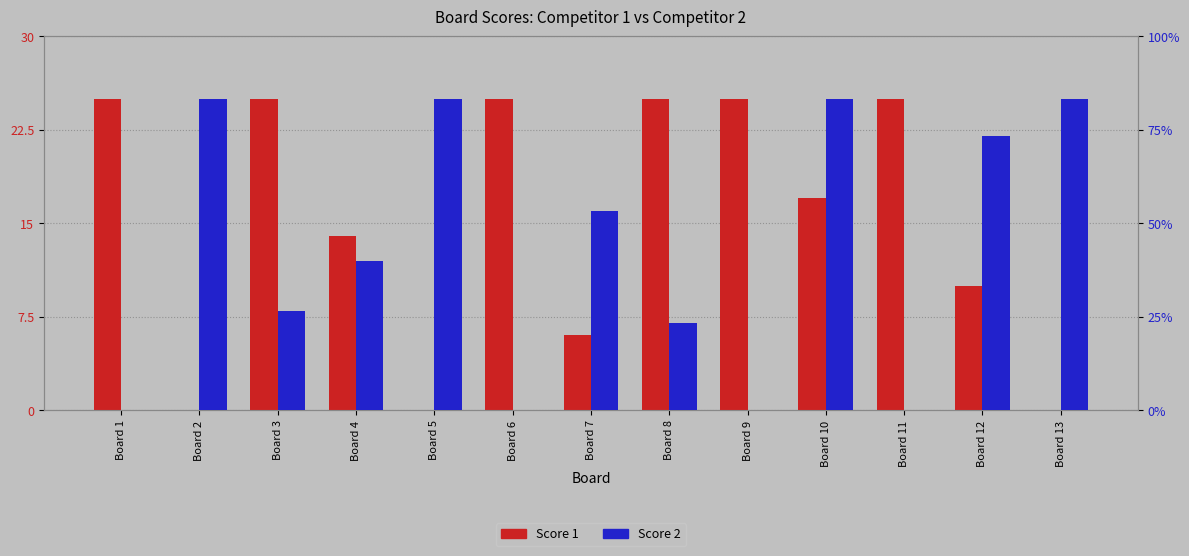

How many bars are there in total?

26